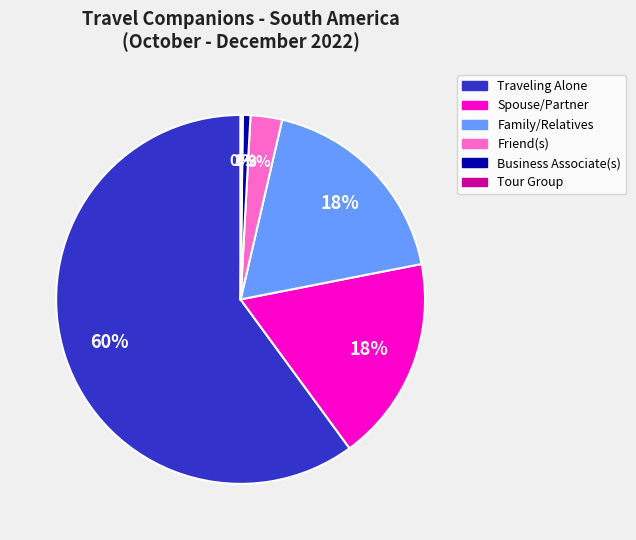

Which category has the biggest portion of the pie?

Traveling Alone